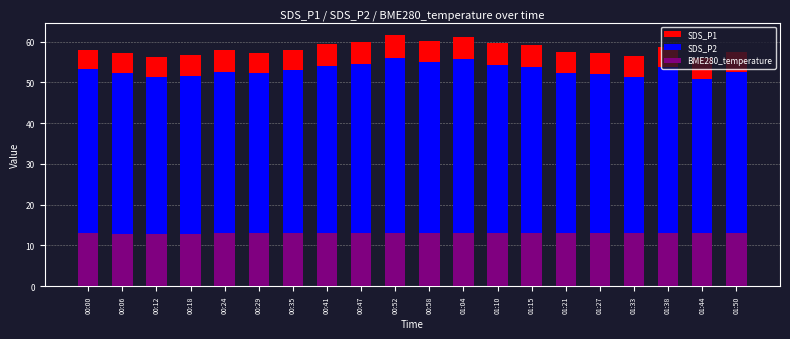

What is the label of the 18th bar from the left?

01:38